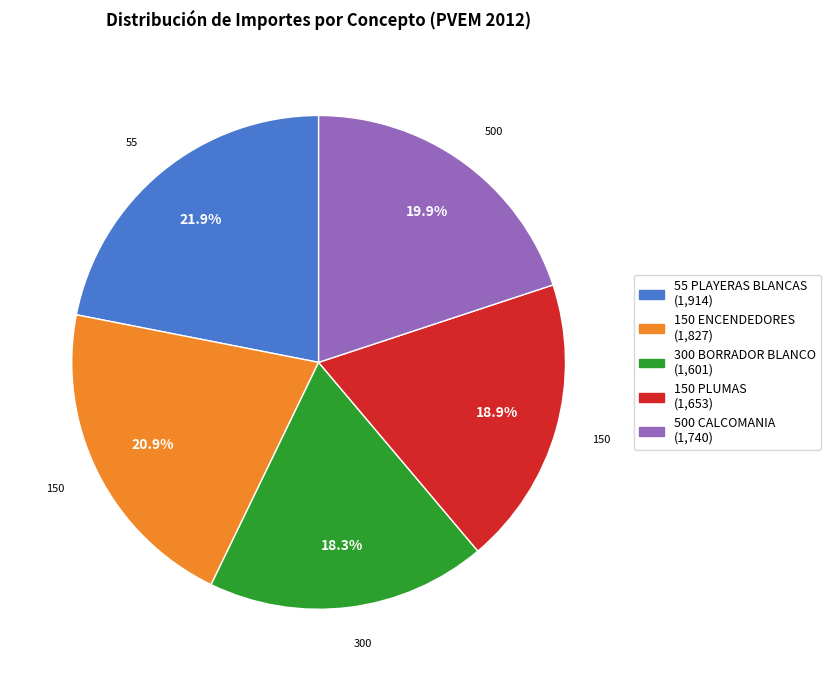

Which slice is the smallest?

300 BORRADOR BLANCO